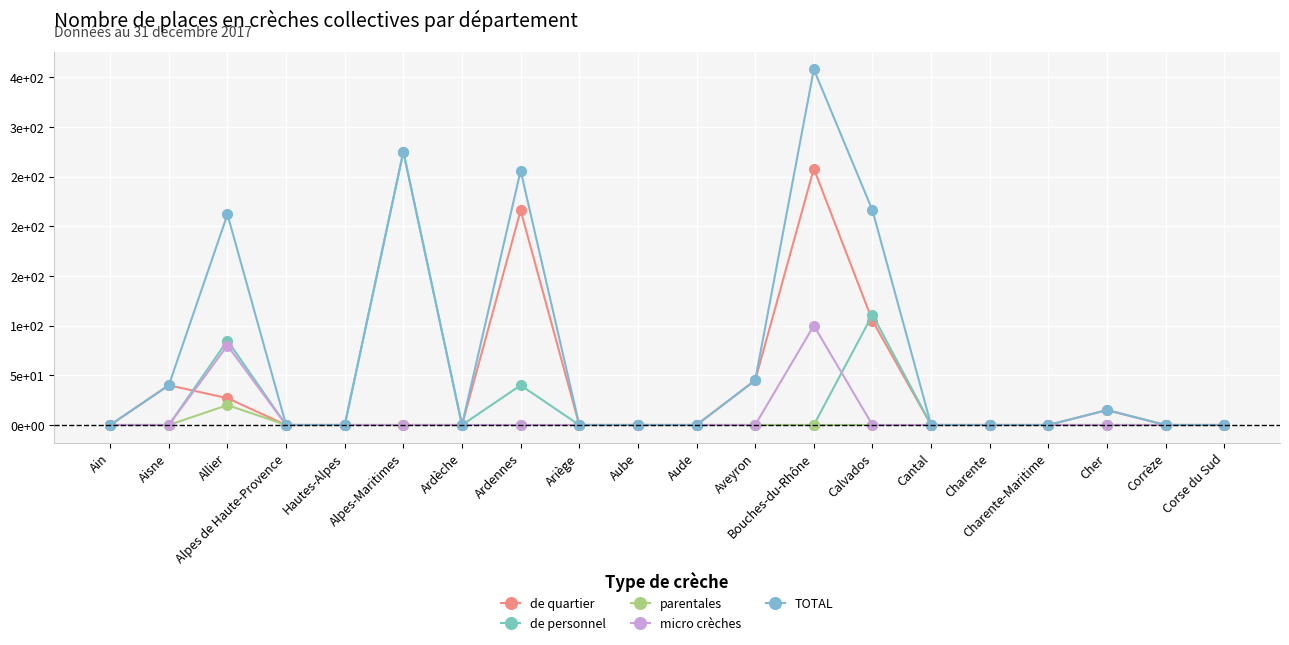

True or false: micro crèches and de personnel intersect in this chart.

True